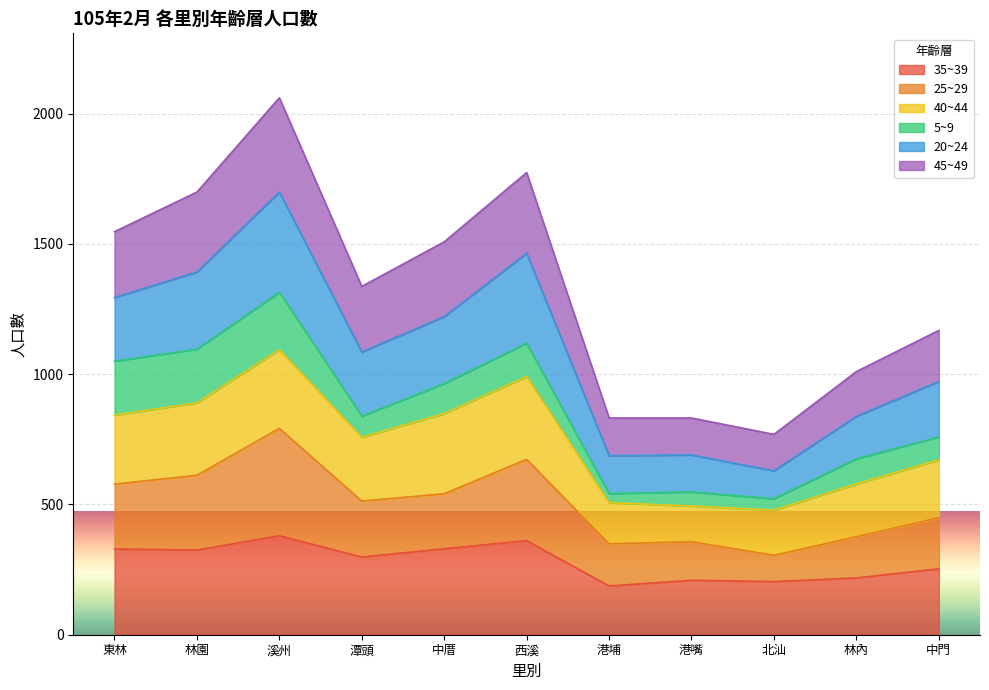

What is the label of the 10th point from the right?

林園